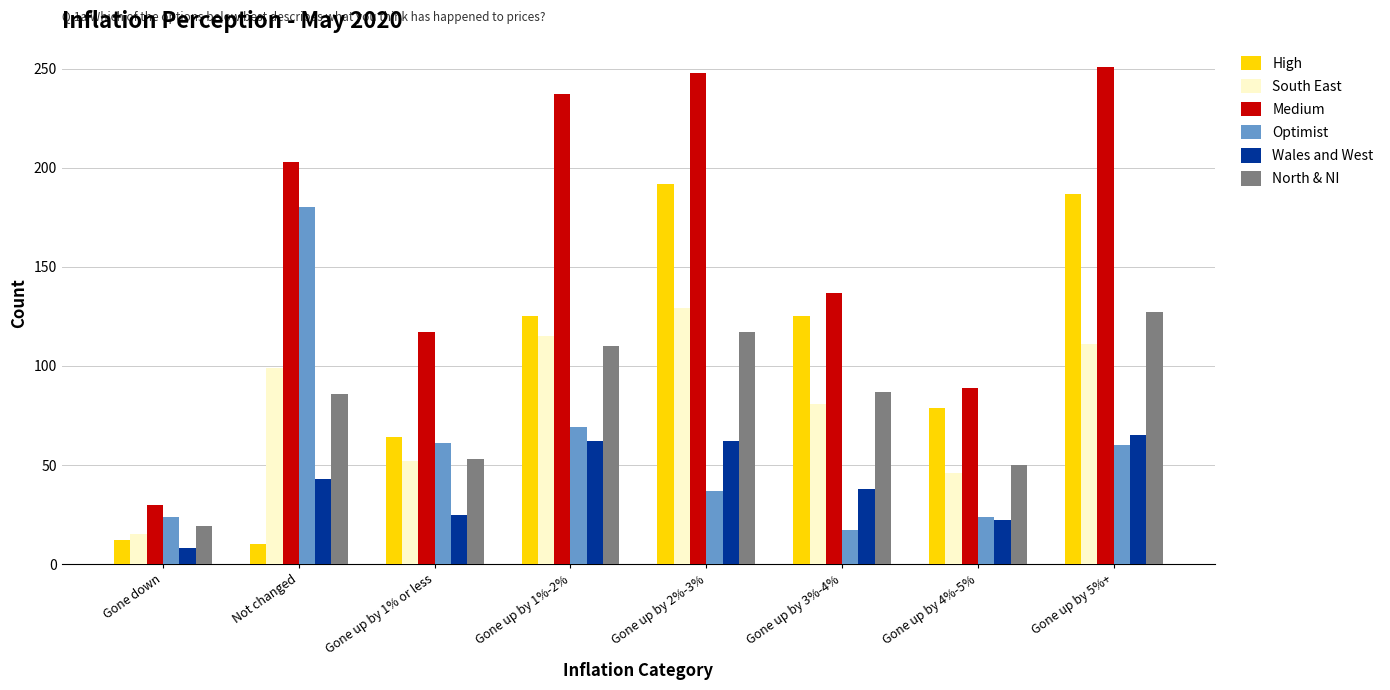

What is the value of the Wales and West bar at the 8th from the left?

65